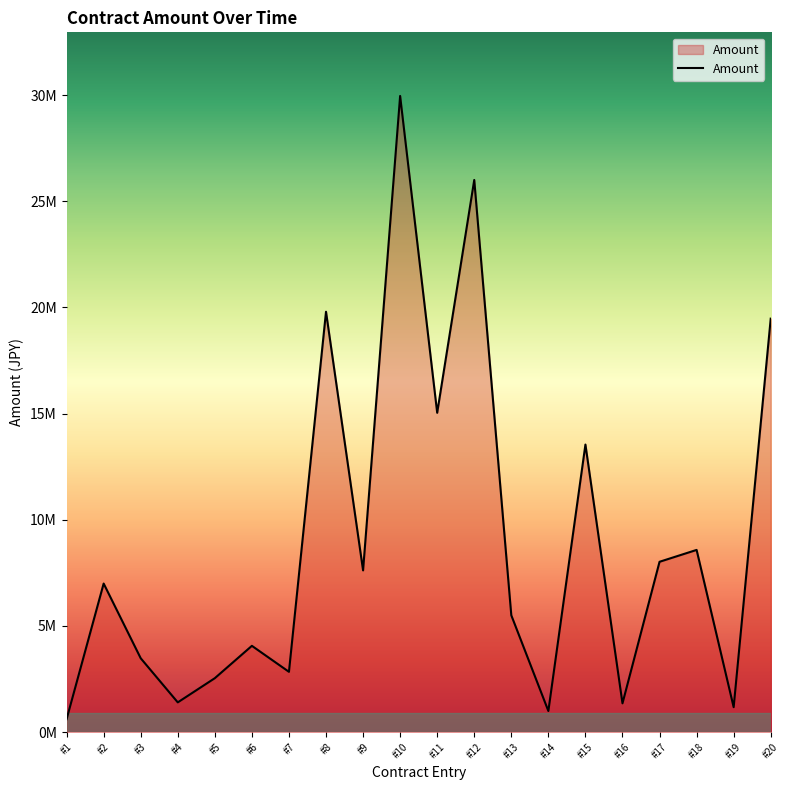

Which label corresponds to the smallest value in the chart?

#1